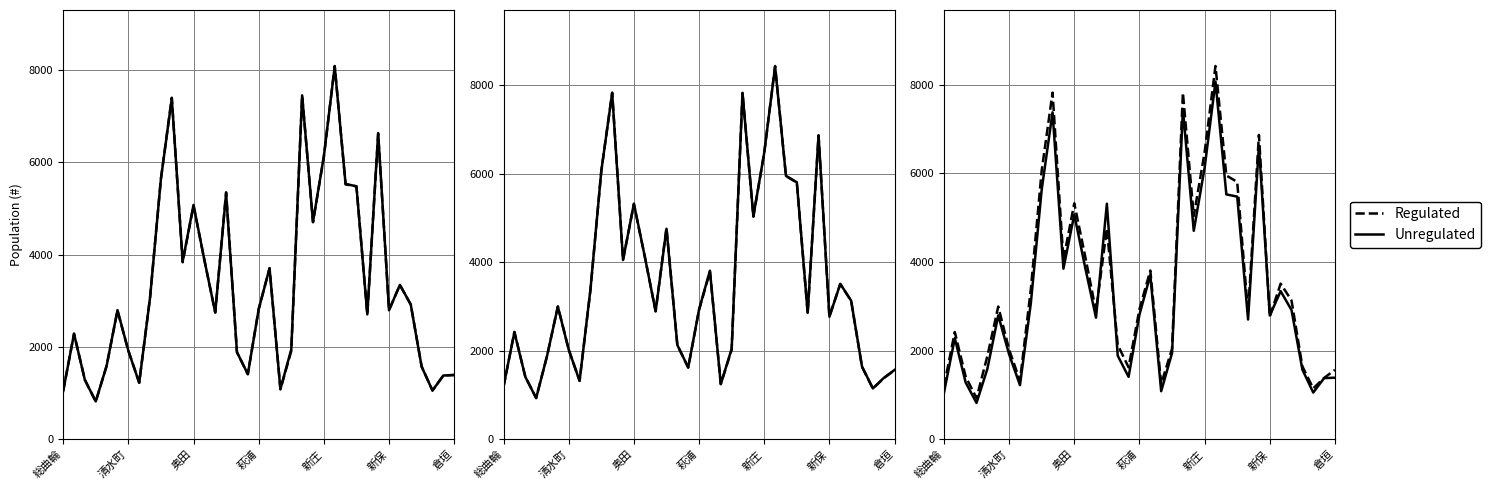

The value of Regulated at 総曲輪 is 1197. True or false?

True